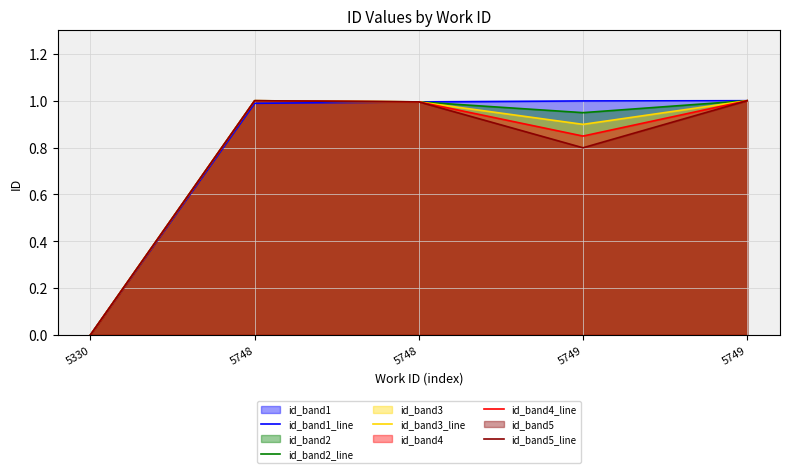

Reading right to left, transcribe all the data shown in this chart.

id_band1_line: 1.0	1.0	1.0	1.0	0.0
id_band2_line: 1.0	0.9	1.0	1.0	0.0
id_band3_line: 1.0	0.9	1.0	1.0	0.0
id_band4_line: 1.0	0.8	1.0	1.0	0.0
id_band5_line: 1.0	0.8	1.0	1.0	0.0